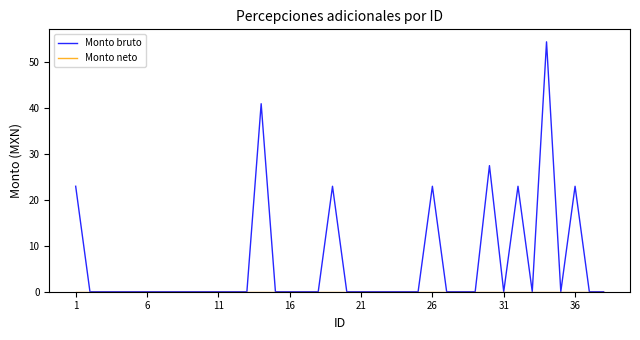

Which series has the largest total across all categories?

Monto bruto